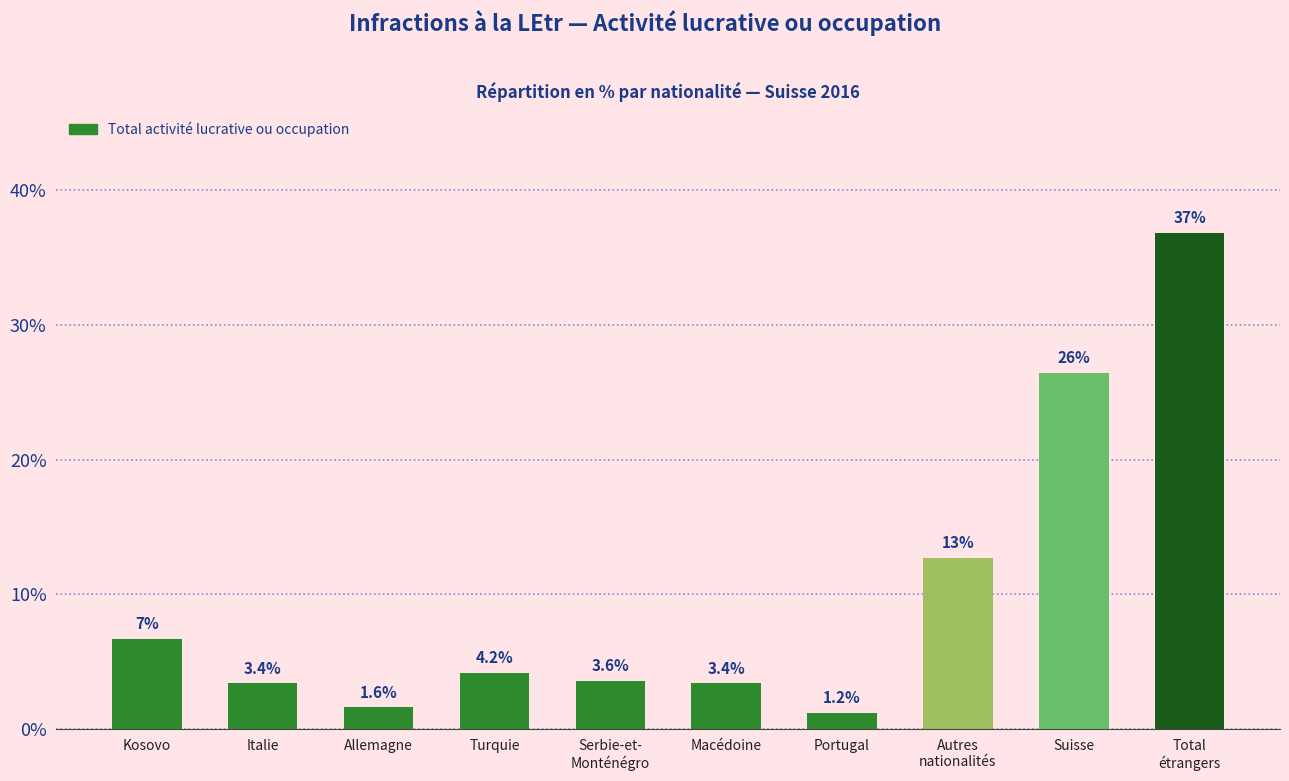

Reading left to right, transcribe all the data shown in this chart.

6.7	3.4	1.6	4.2	3.6	3.4	1.2	12.7	26.4	36.8